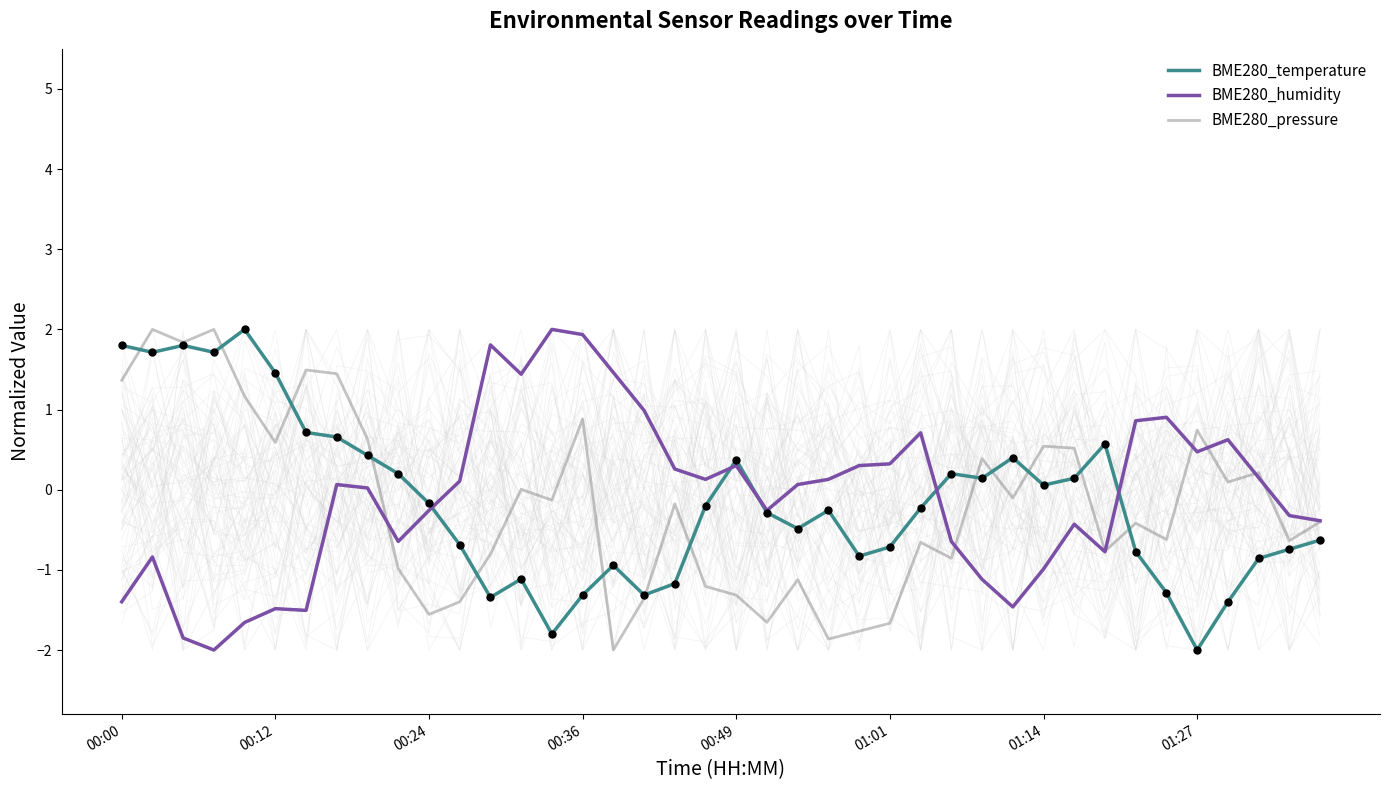

Which series has the largest total across all categories?

BME280_humidity